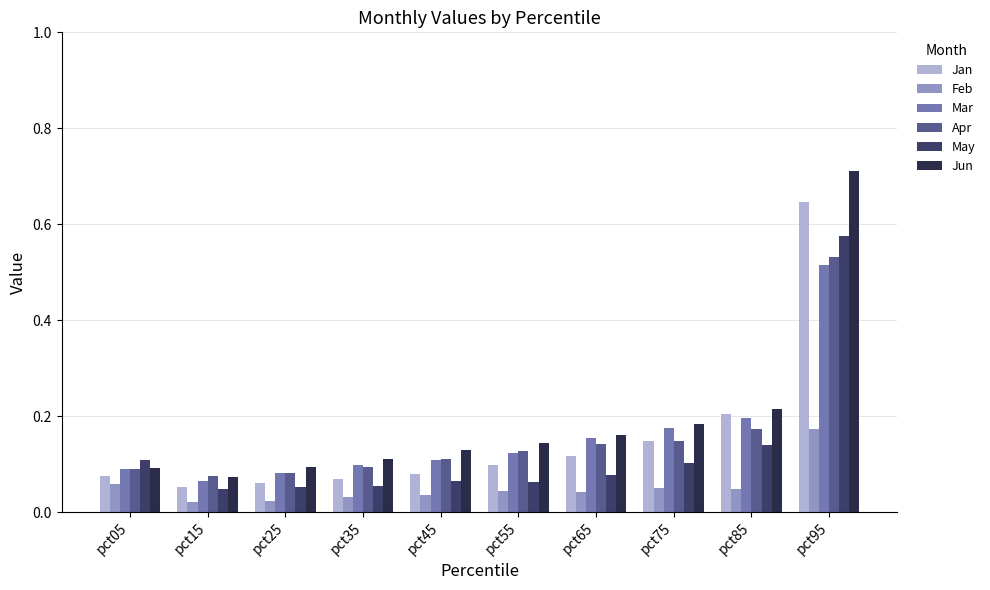

What is the difference between the Mar values at pct95 and pct05?

0.4